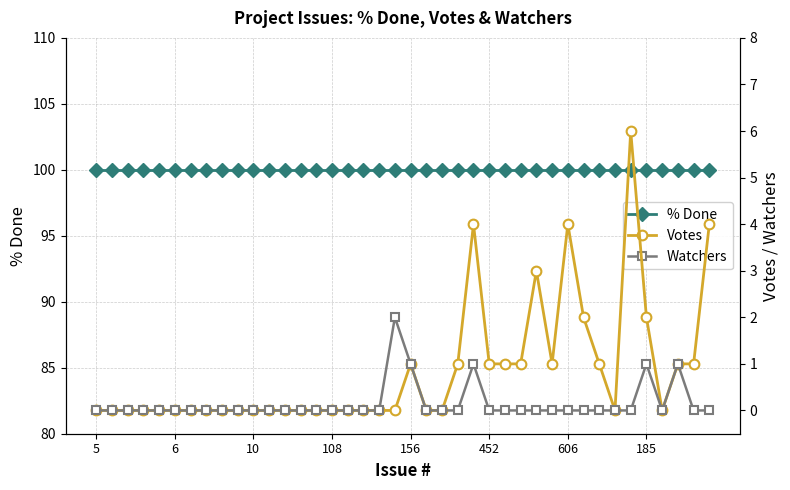

Which has a higher value, 185 or 21?

185